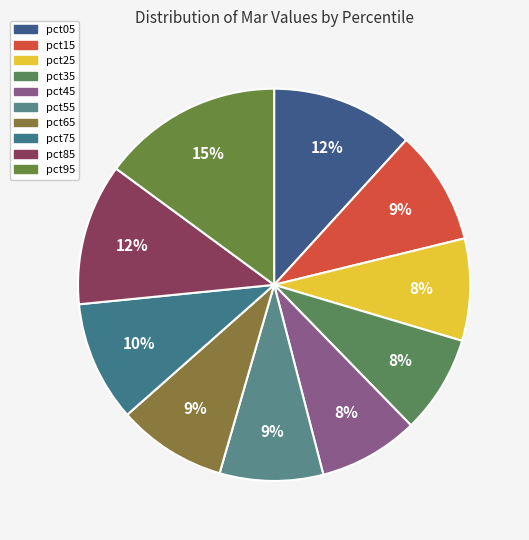

To the nearest percent, what is the difference between the largest and smallest slice percentages?

7%